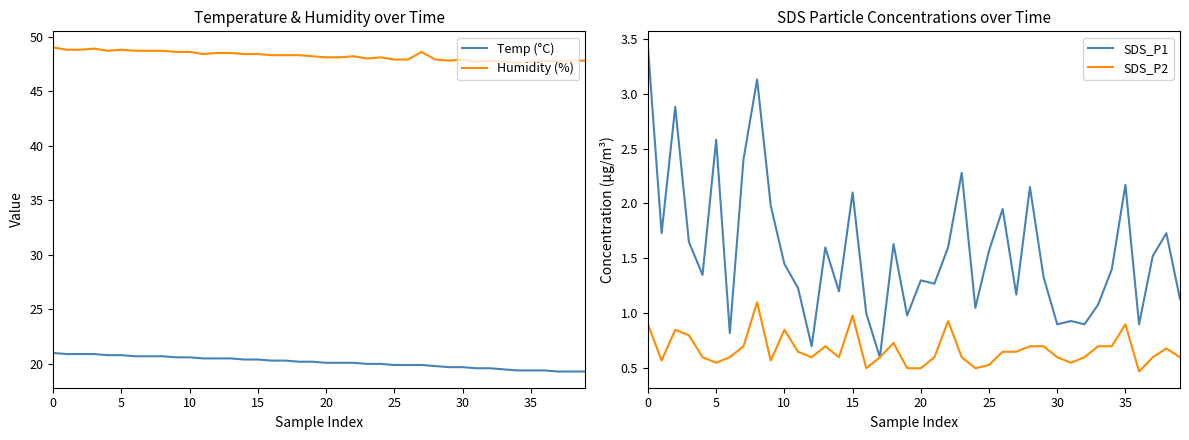

What is the difference between the highest and lowest values at 12?

47.9